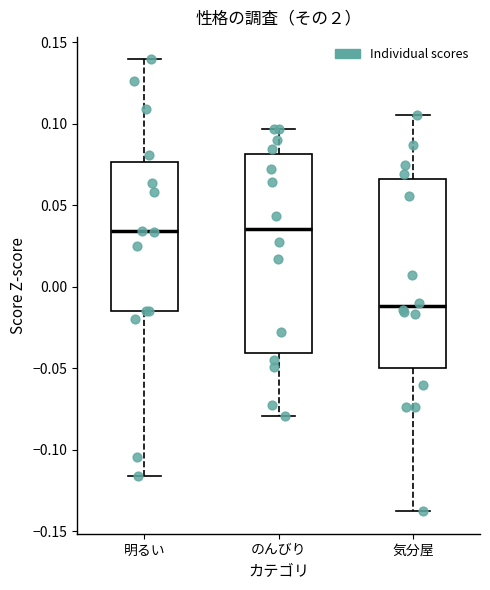

Reading left to right, transcribe this box plot: for each box, give where its median line is, the range the box spans, and where its two whiskers end, as read against the y-axis. The values are not printed on the chart, so give them approximately, as read against the axis.

明るい: median 0.035, box -0.015 to 0.075, whiskers -0.115 to 0.140
のんびり: median 0.035, box -0.040 to 0.080, whiskers -0.080 to 0.095
気分屋: median -0.010, box -0.050 to 0.065, whiskers -0.140 to 0.105